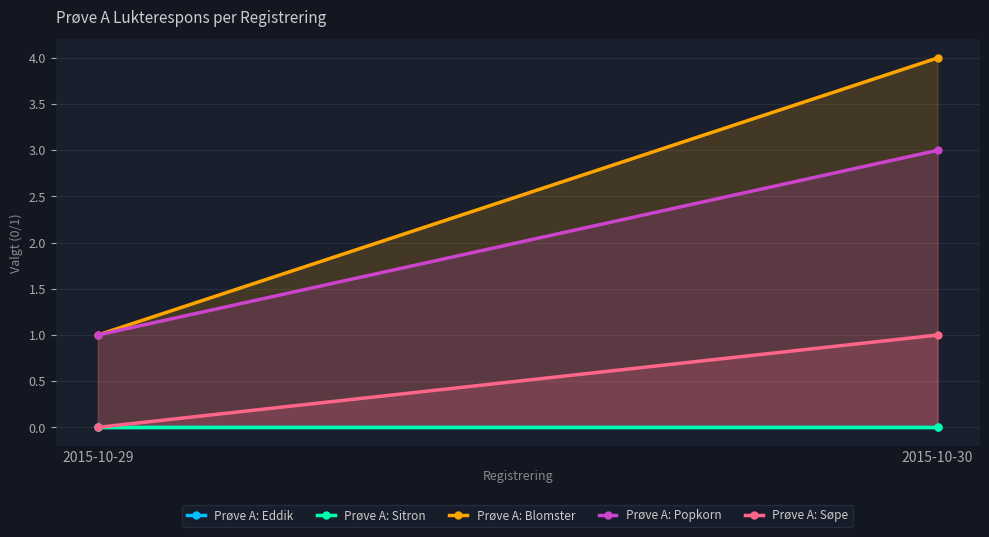

Reading left to right, transcribe all the data shown in this chart.

Prøve A: Eddik: 2015-10-29=0	2015-10-30=0
Prøve A: Sitron: 2015-10-29=0	2015-10-30=0
Prøve A: Blomster: 2015-10-29=1	2015-10-30=4
Prøve A: Popkorn: 2015-10-29=1	2015-10-30=3
Prøve A: Søpe: 2015-10-29=0	2015-10-30=1